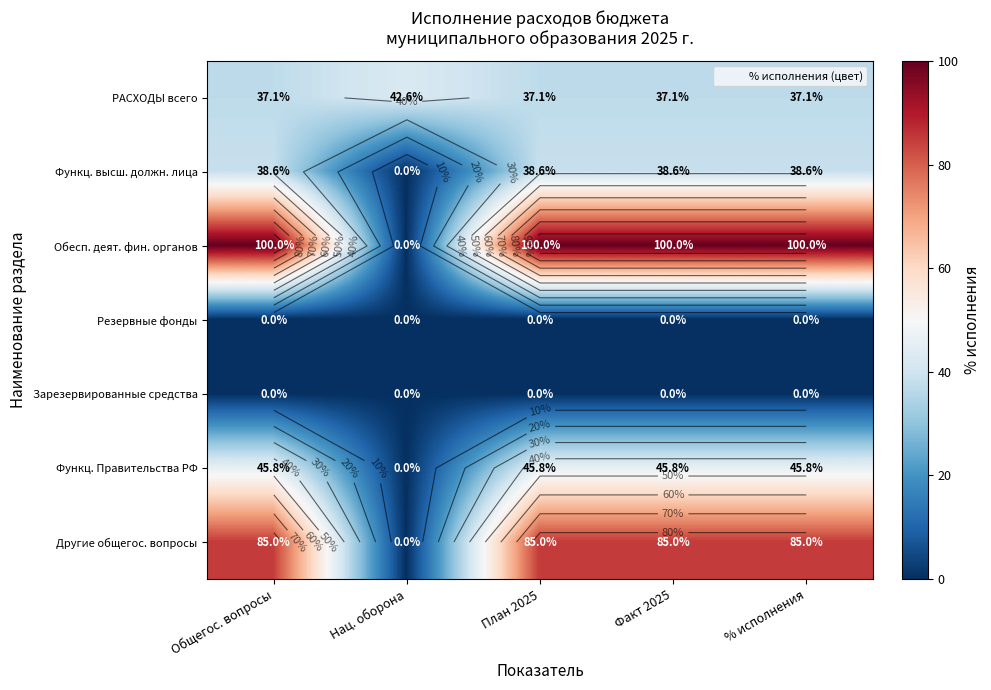

Which series has the largest range (max minus min)?

Обесп. деят. фин. органов